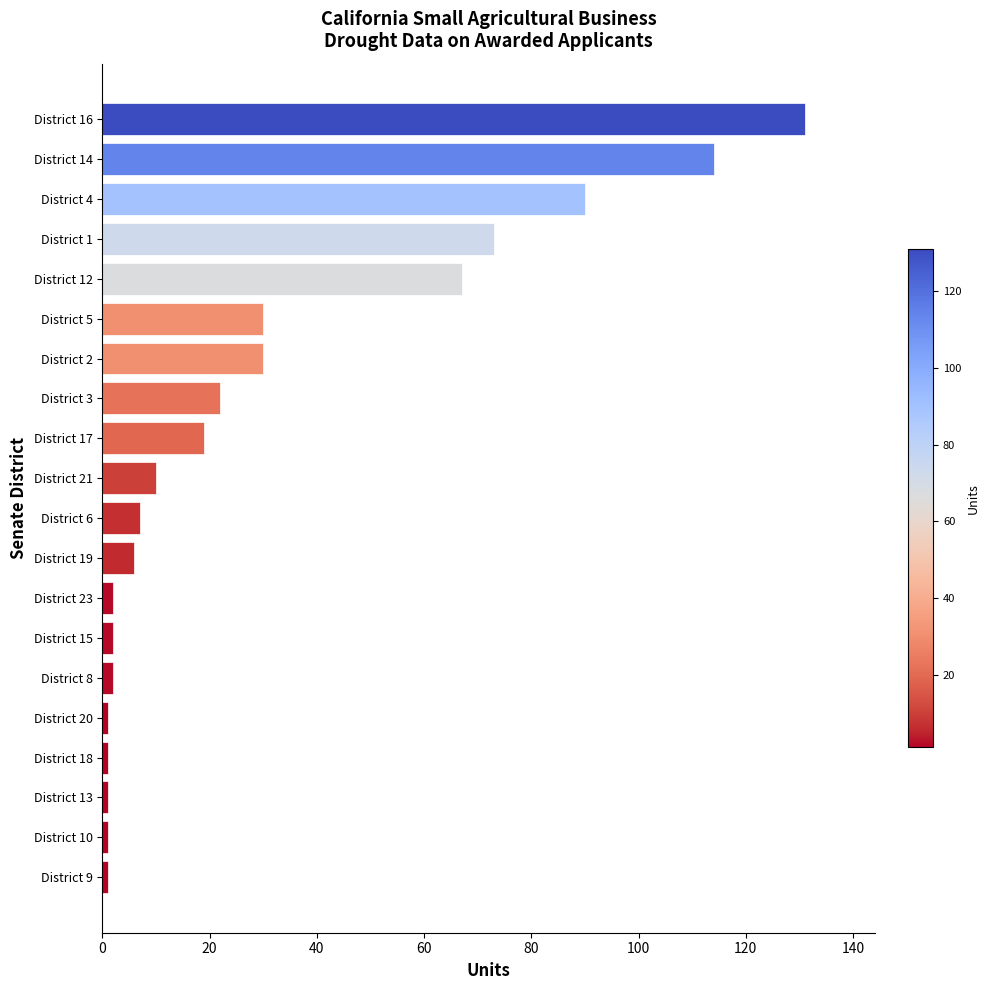

What is the difference between the second highest and minimum values?

113